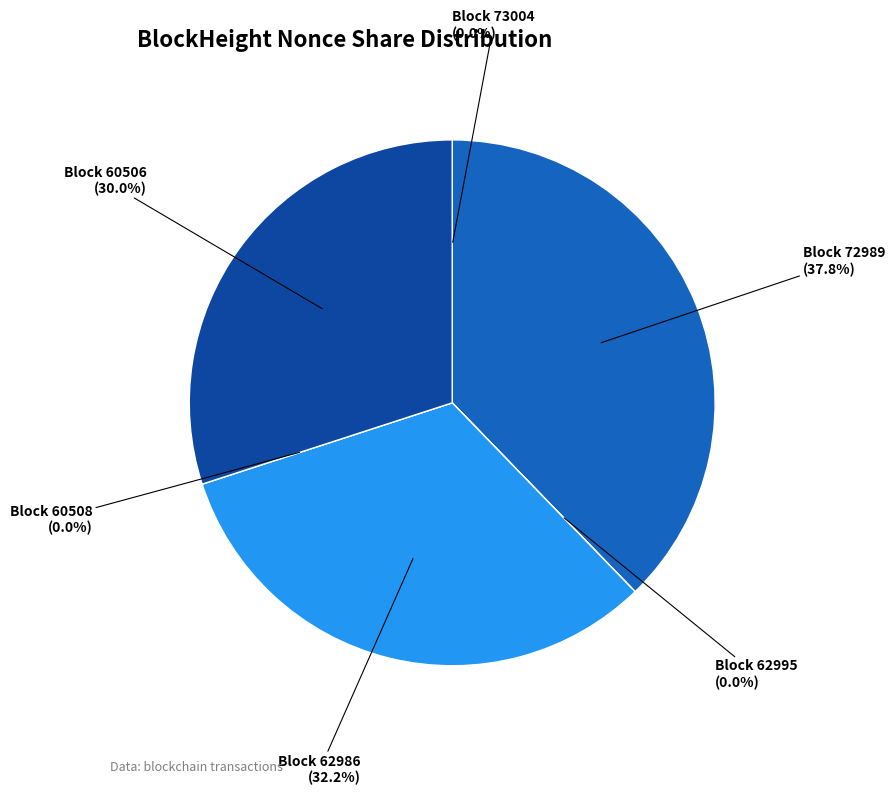

To the nearest percent, what is the difference between the largest and smallest slice percentages?

38%